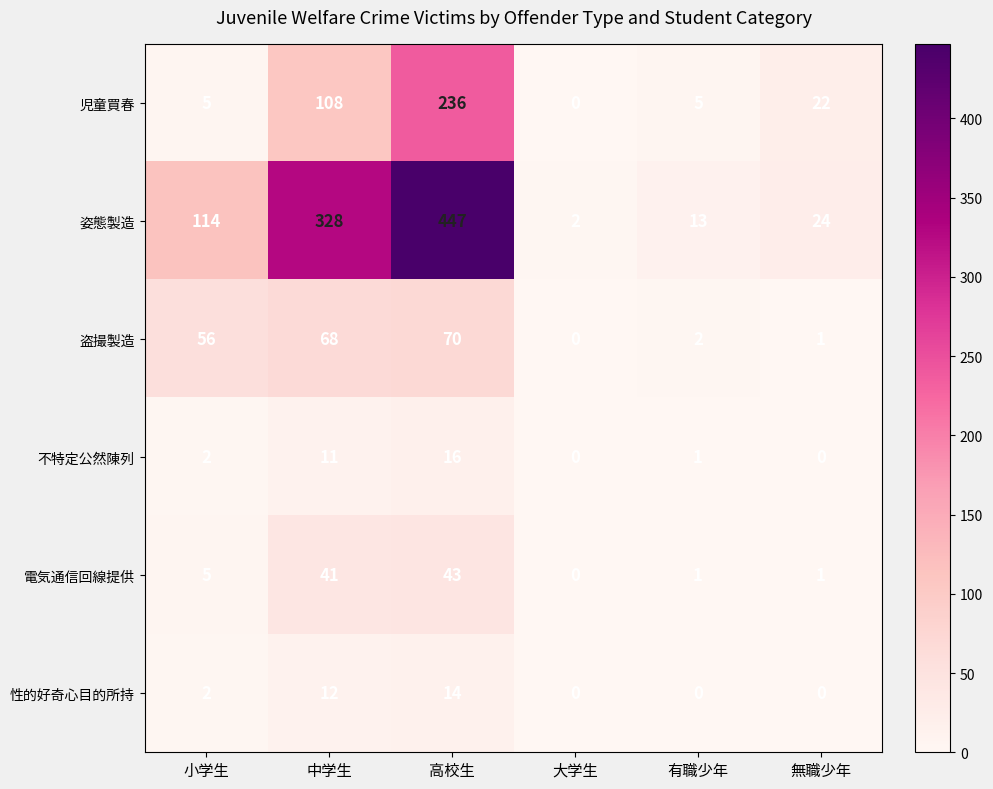

What is the average value of the 性的好奇心目的所持 series?

5